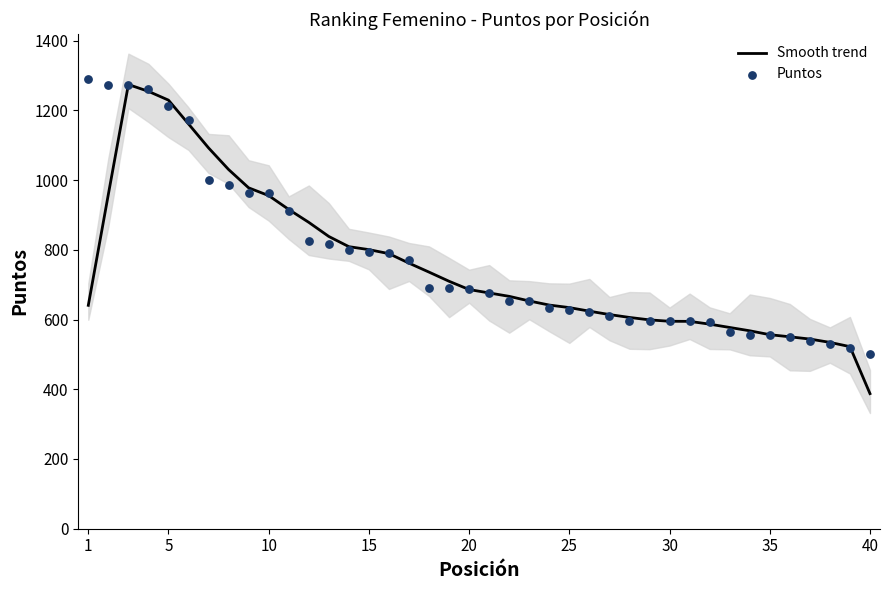

Which series contains the lowest Y value?

Smooth trend